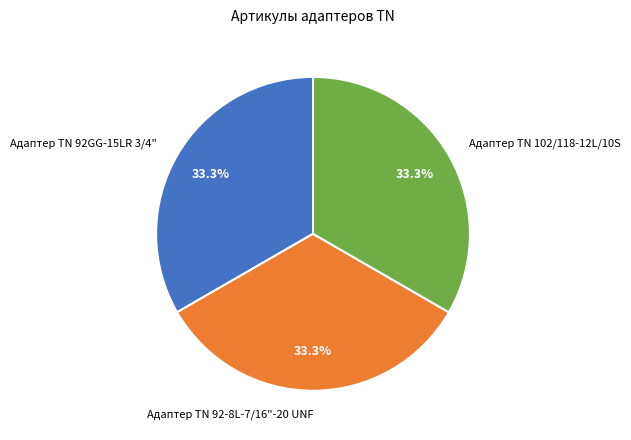

What is the ratio of the value at Адаптер ТN 102/118-12L/10S to the value at Адаптер TN 92-8L-7/16"-20 UNF?

1.0